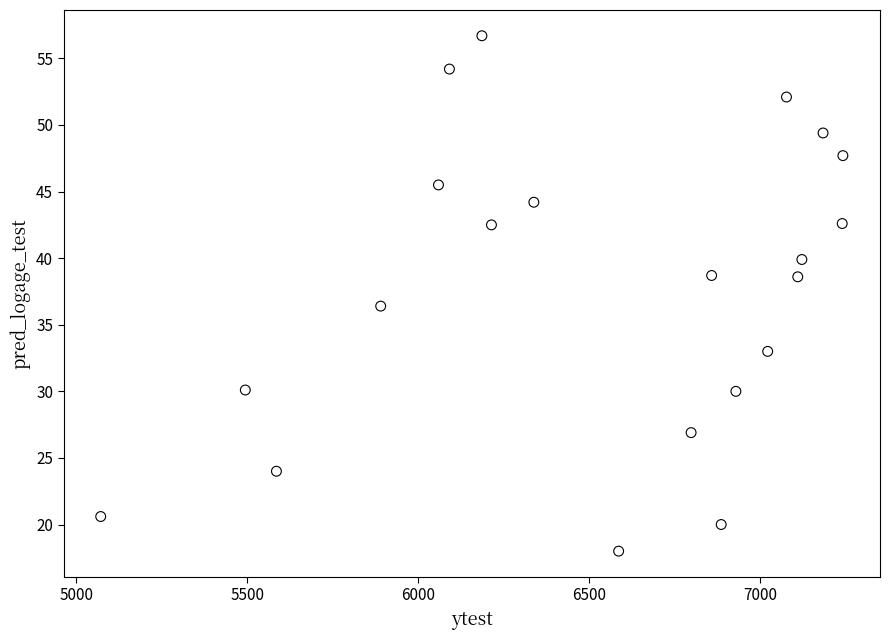

What is the range of X values (max minus min)?

2171.0